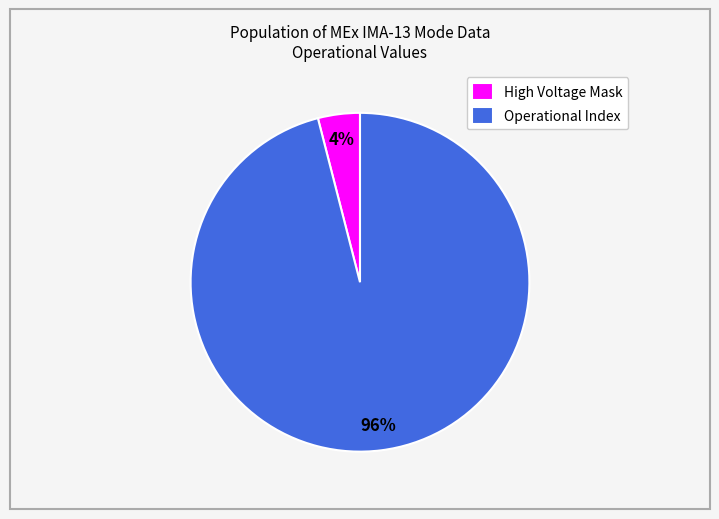

Which slice represents more than half of the pie?

Operational Index